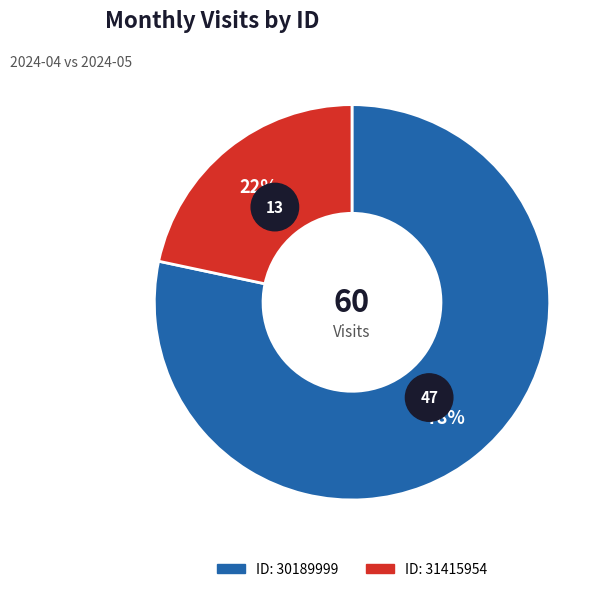

Is it true that 31415954 is 22% of the pie?

True